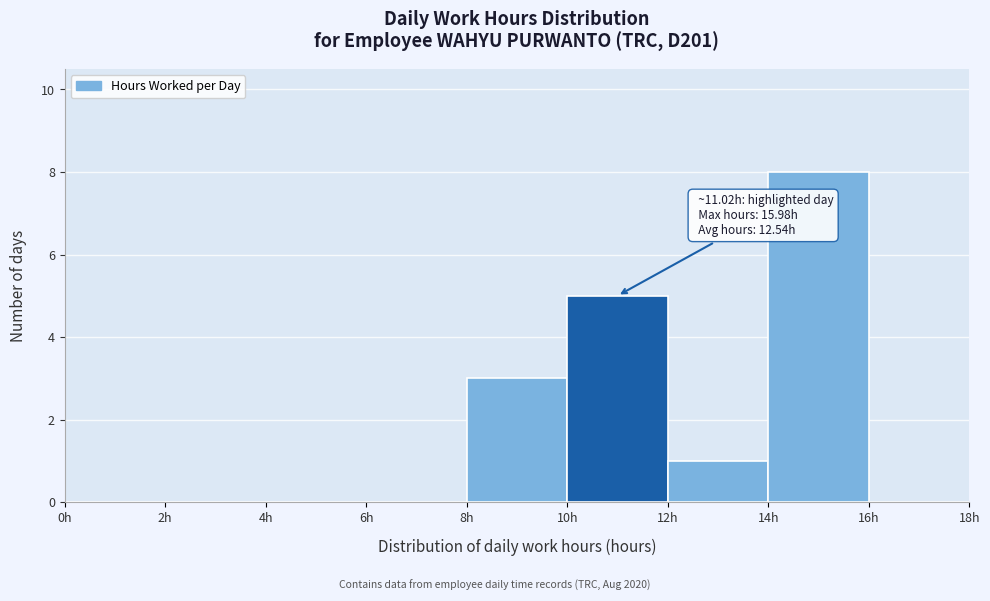

Over which range of the x-axis is the bar tallest?

14 to 16